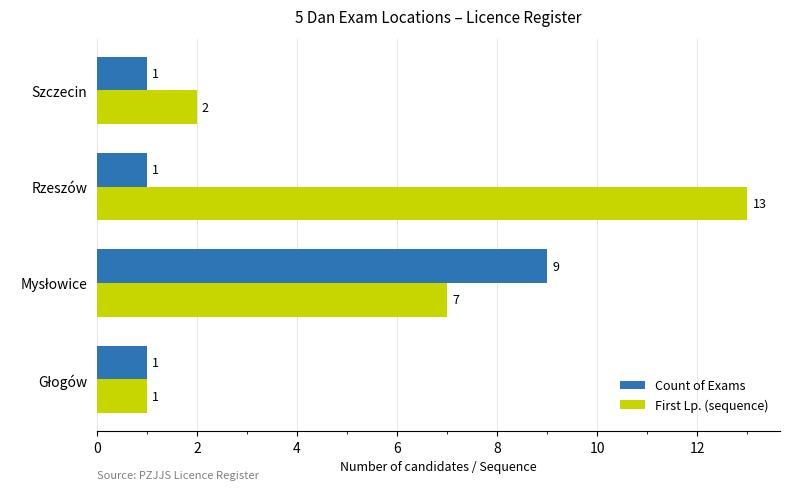

The First Lp. (sequence) series shows 13 at Rzeszów. True or false?

True